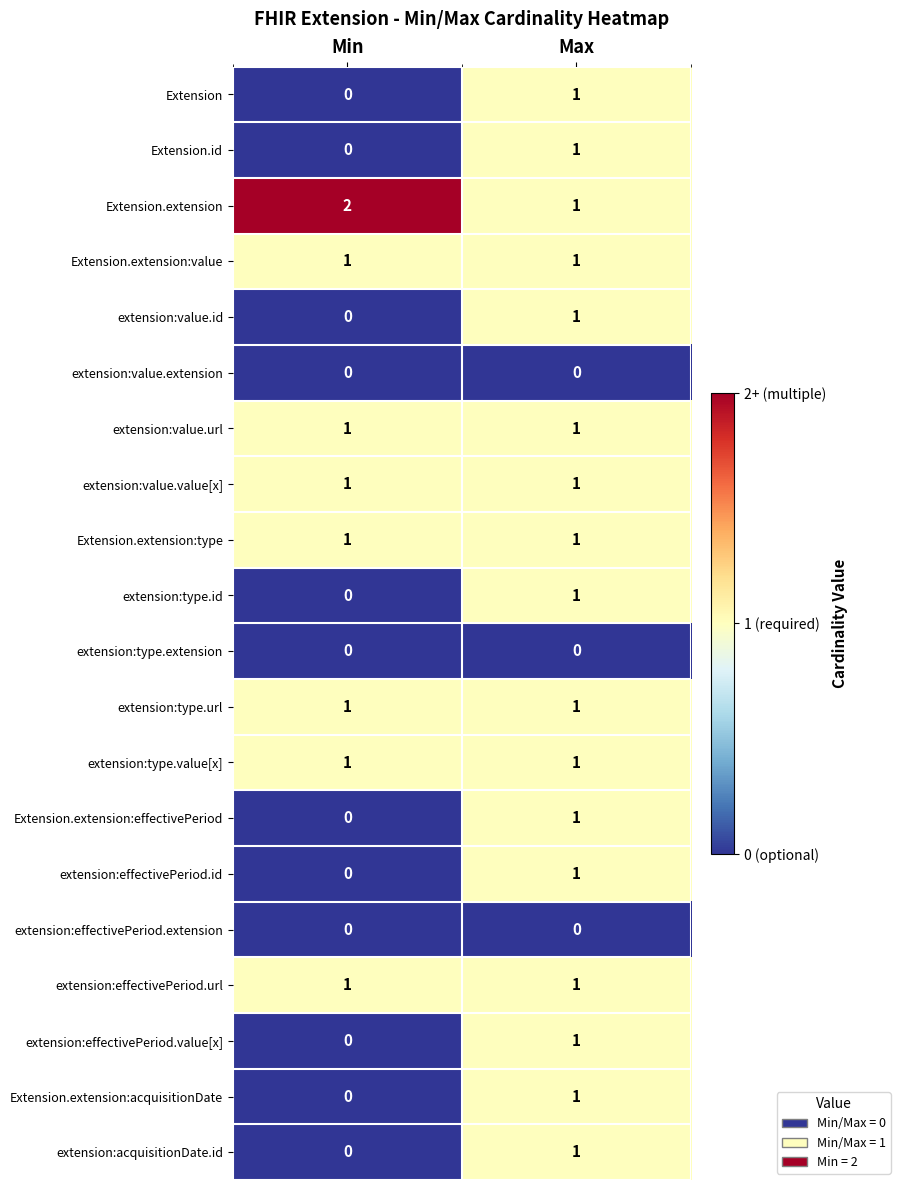

Where is extension:effectivePeriod.value[x] nearest to the value 0?

Min